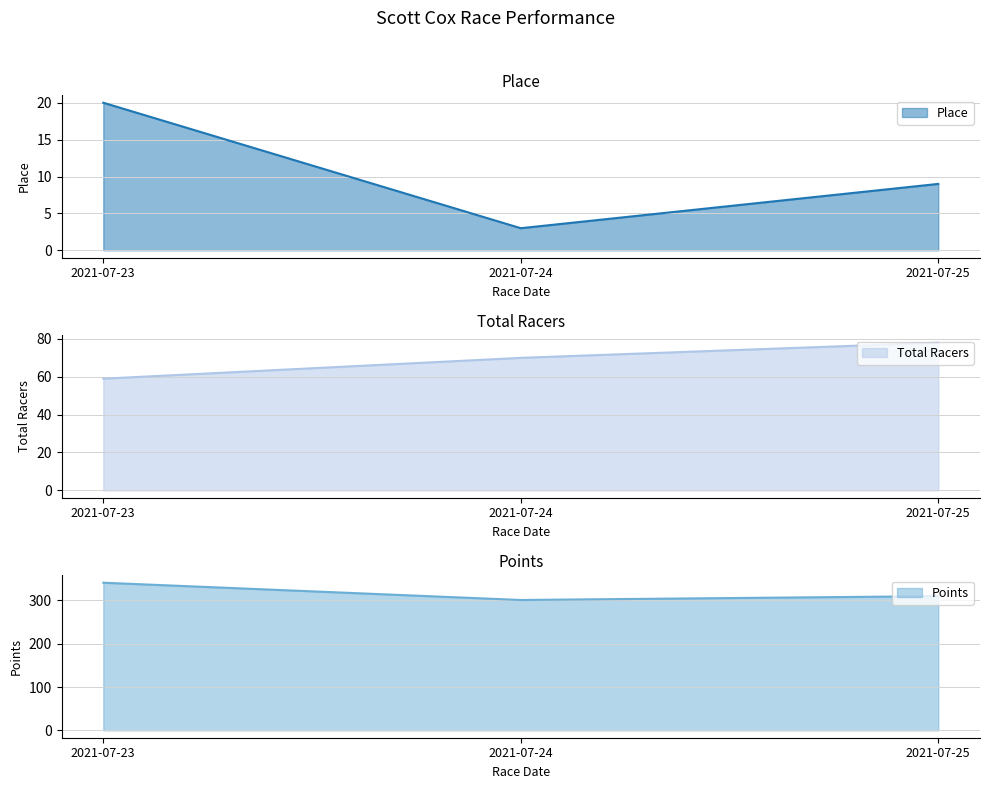

What is the value of the Total Racers point at the 2nd from the left?

70.0